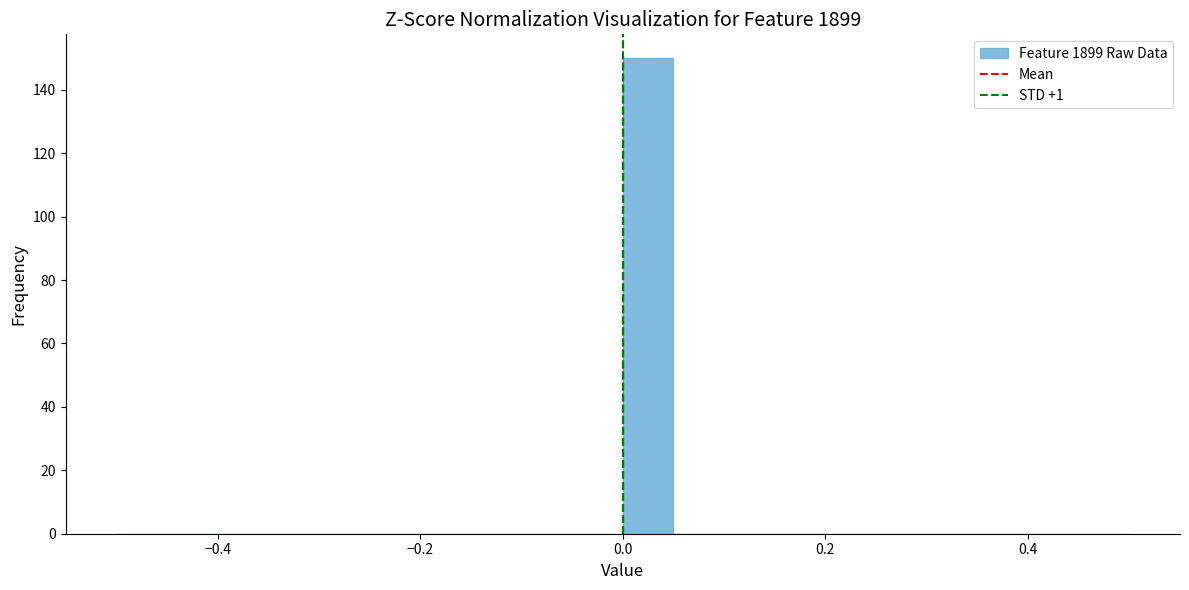

Around what value on the x-axis is the tallest bar? Give the approximate position of its centre, as read against the axis.

0.02